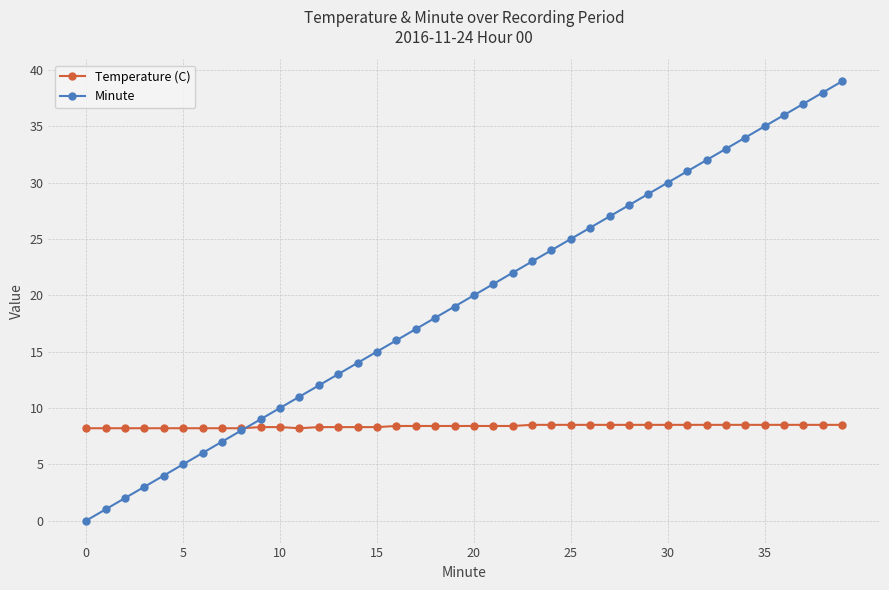

What is the value of the Temperature (C) point at the 9th from the left?

8.2